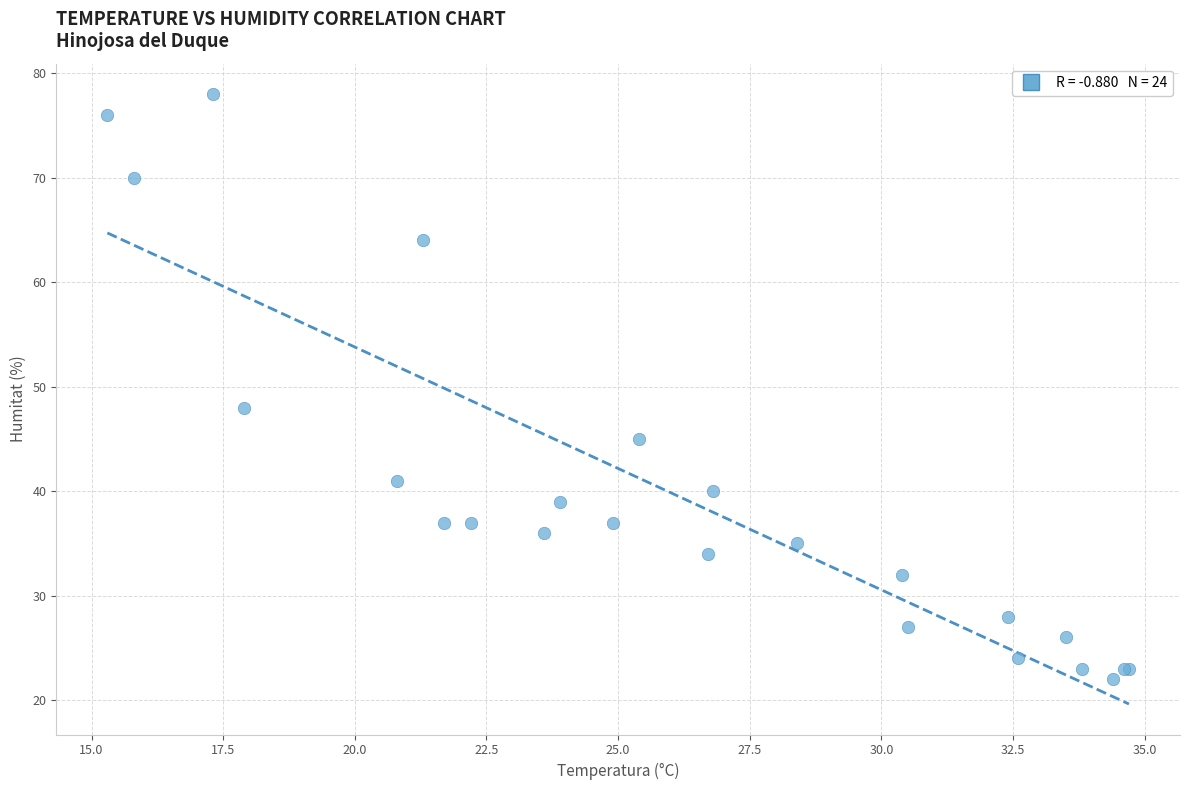

What Y value in the scatter plot is closest to 50?

48